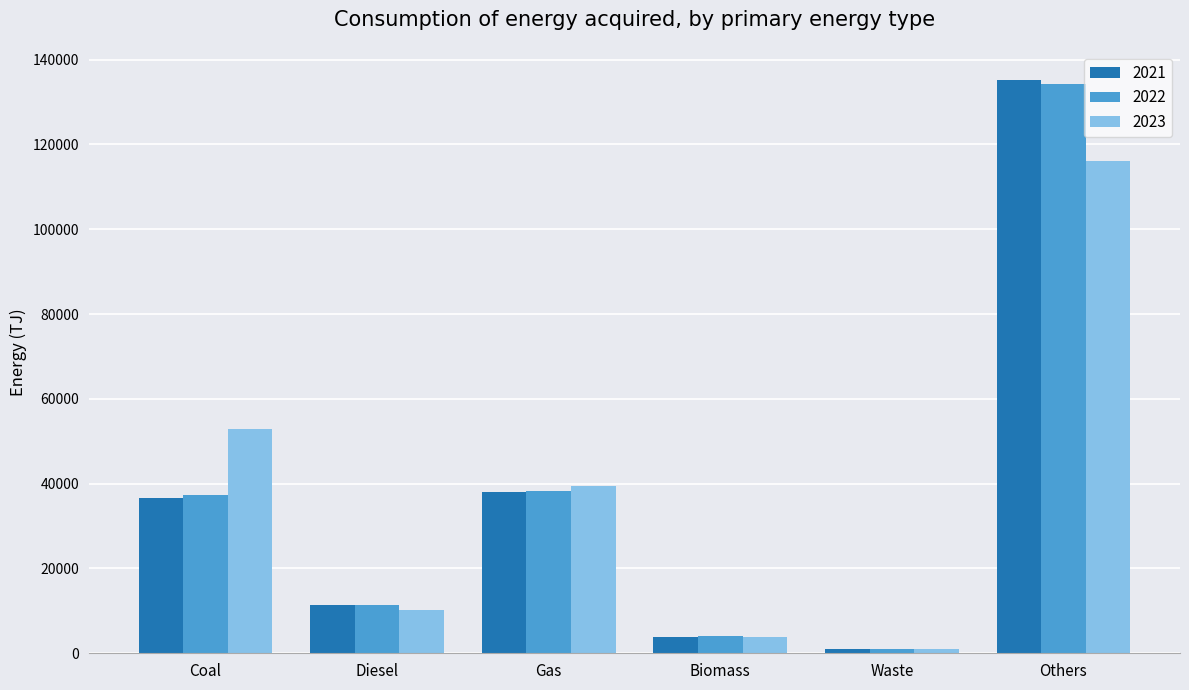

Rank the categories by 2023 value from lowest to highest.

Waste, Biomass, Diesel, Gas, Coal, Others